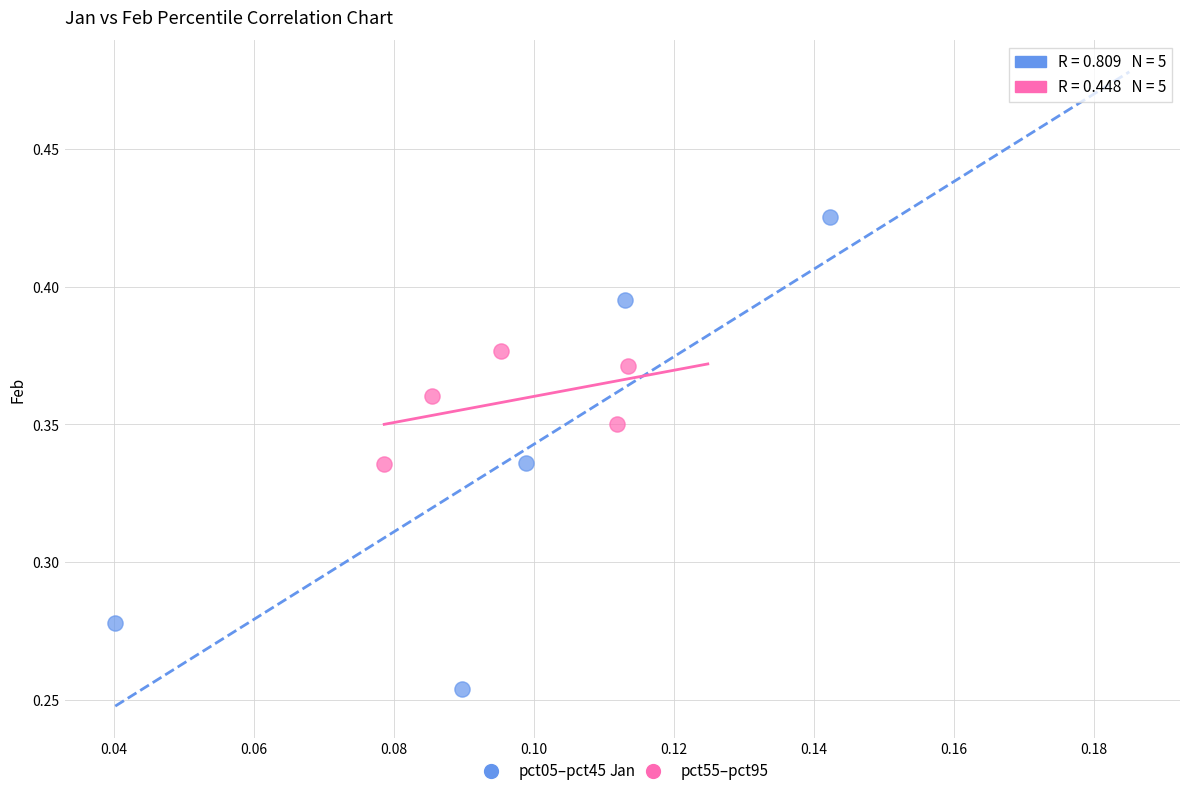

Which series contains the highest Y value?

pct05–pct45